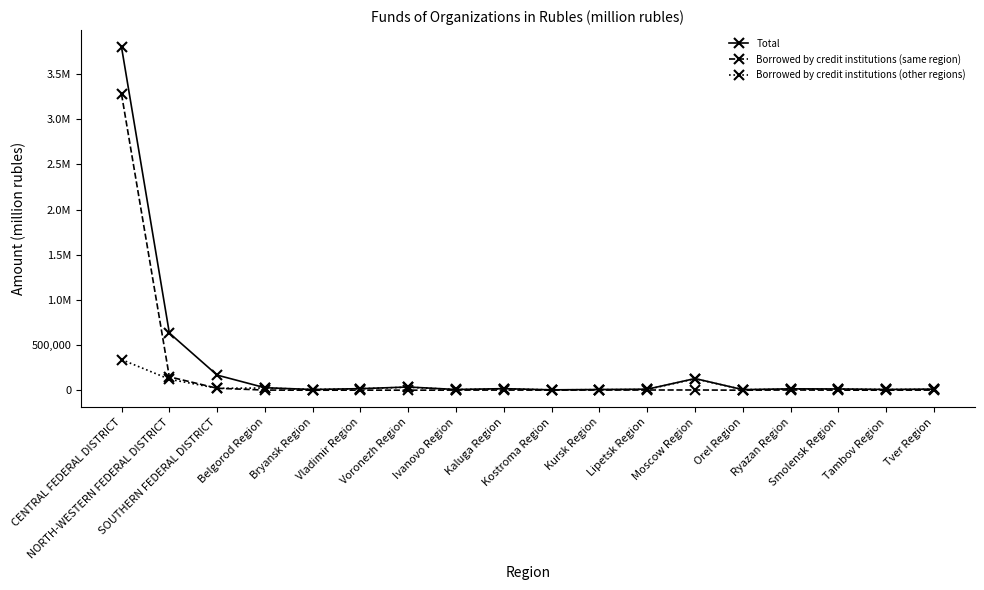

At which category does the chart reach its peak across all series?

CENTRAL FEDERAL DISTRICT